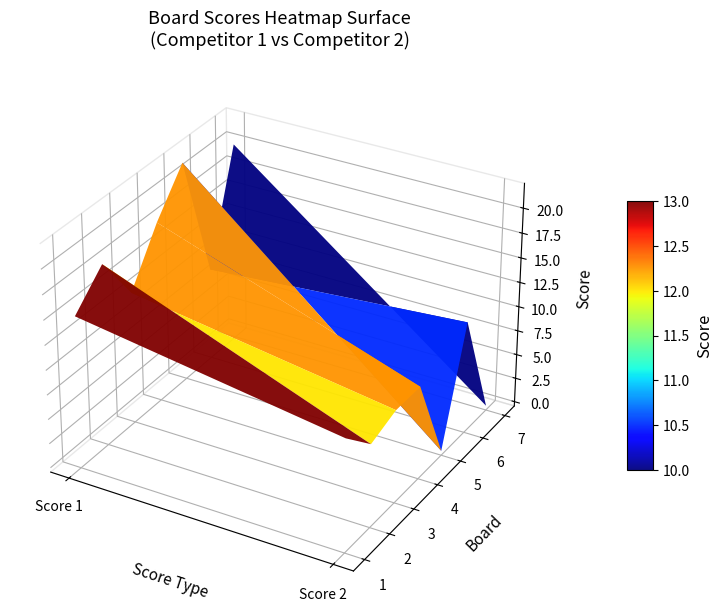

Reading right to left, list all the values displayed in this chart.

1: 11	15
2: 8	18
3: 9	13
4: 9	18
5: 0	22
6: 11	9
7: 0	20